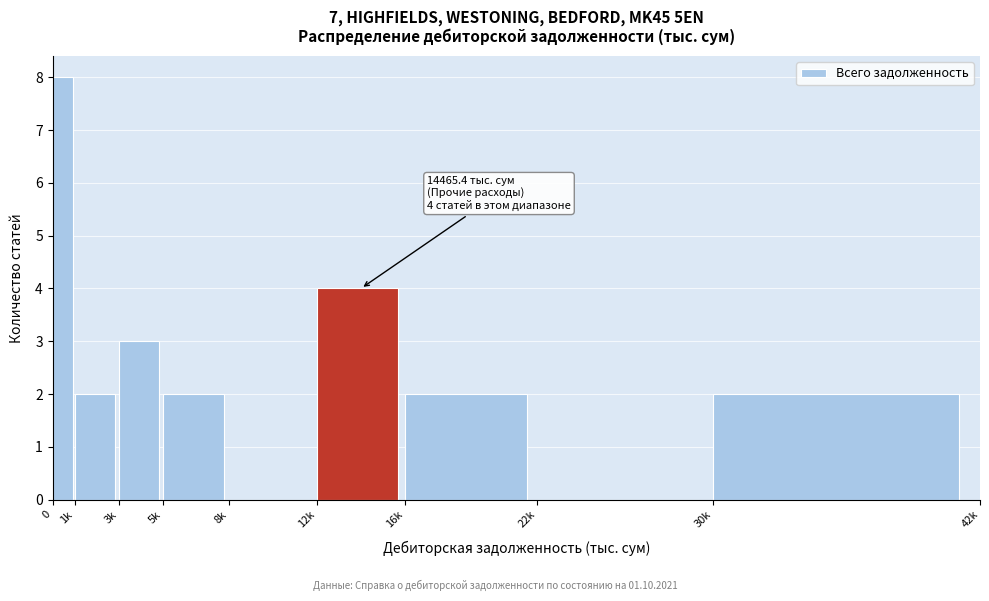

Reading right to left, list all the values displayed in this chart.

30k=2	22k=0	16k=2	12k=4	8k=0	5k=2	3k=3	1k=2	0=8